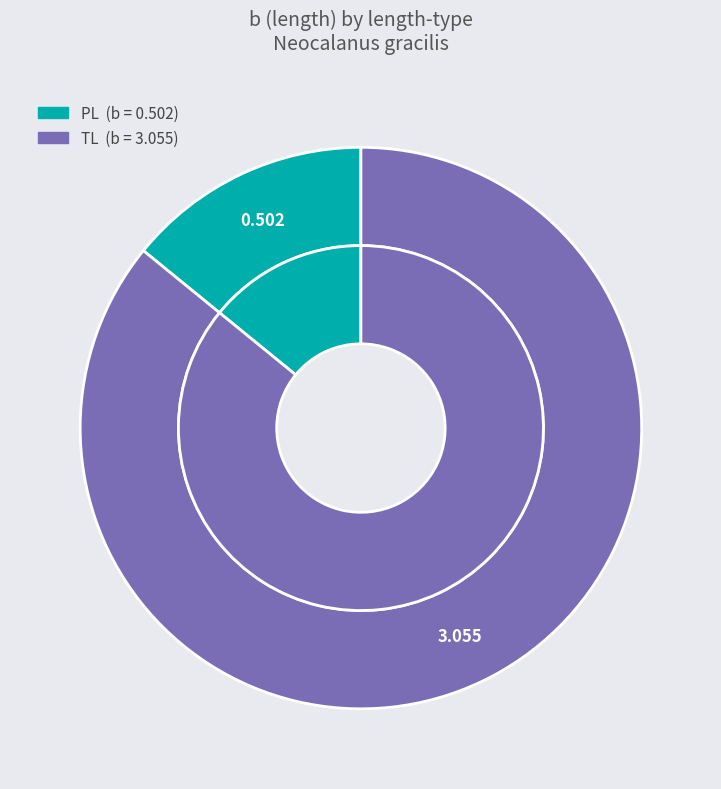

How many slices are in this pie chart?

2